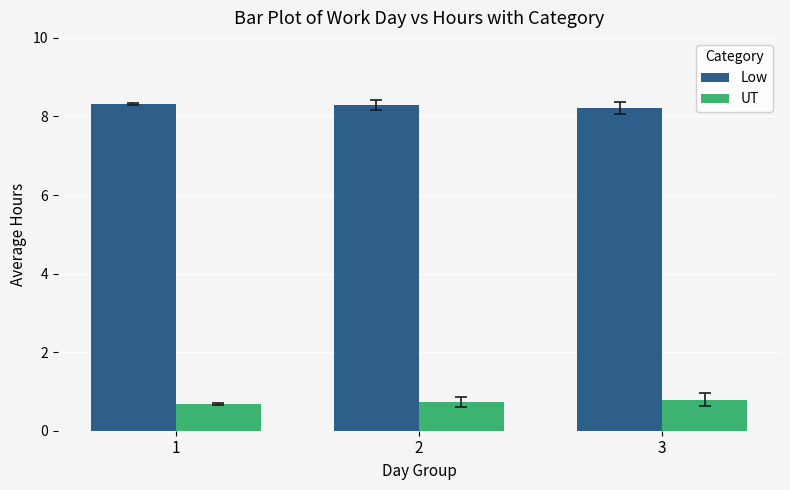

What is the spread (max minus min) of values at 2?

7.6